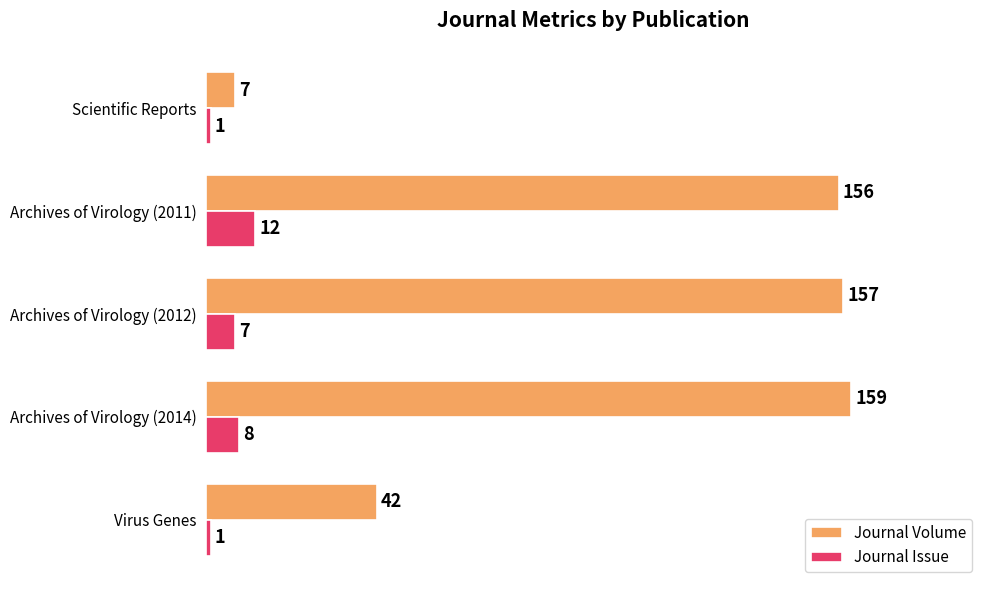

Rank the categories by Journal Volume value from highest to lowest.

Archives of Virology (2014), Archives of Virology (2012), Archives of Virology (2011), Virus Genes, Scientific Reports